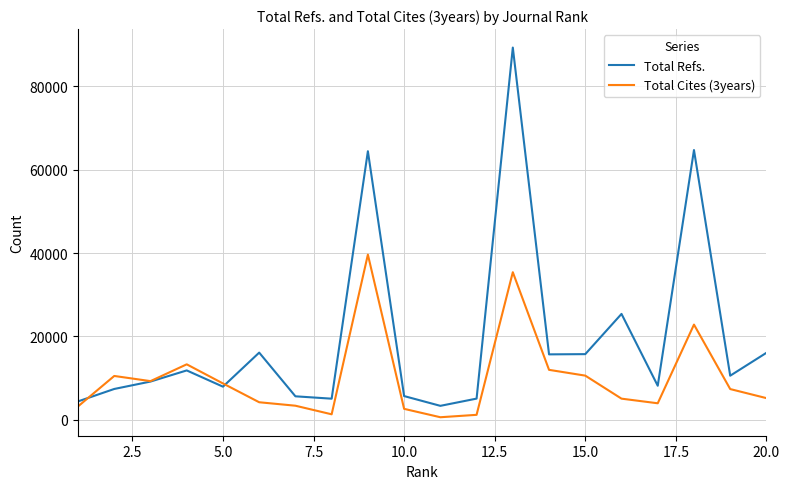

Which series has the largest total across all categories?

Total Refs.